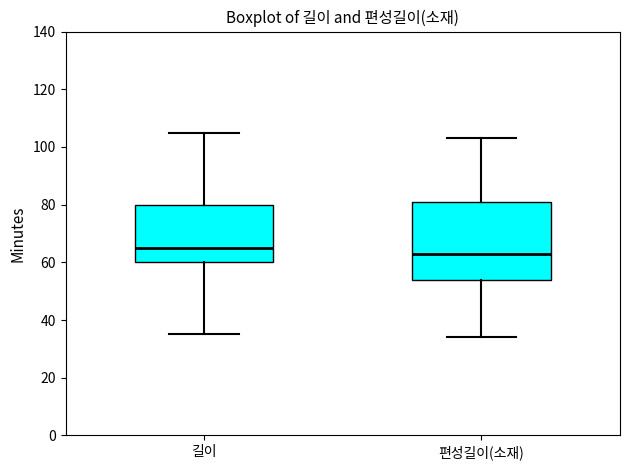

Which box is the tallest, from its lower edge to its upper edge?

편성길이(소재)